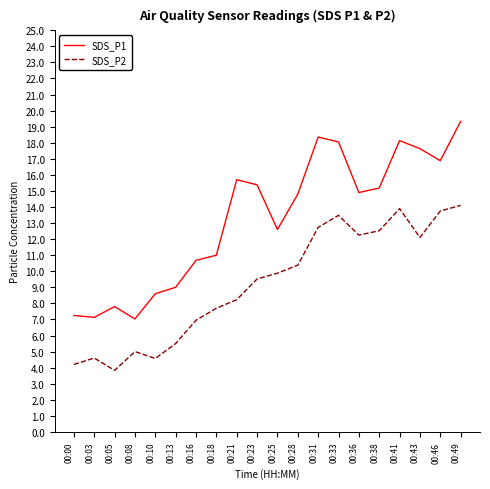

List the series in order of their overall mean, highest first.

SDS_P1, SDS_P2